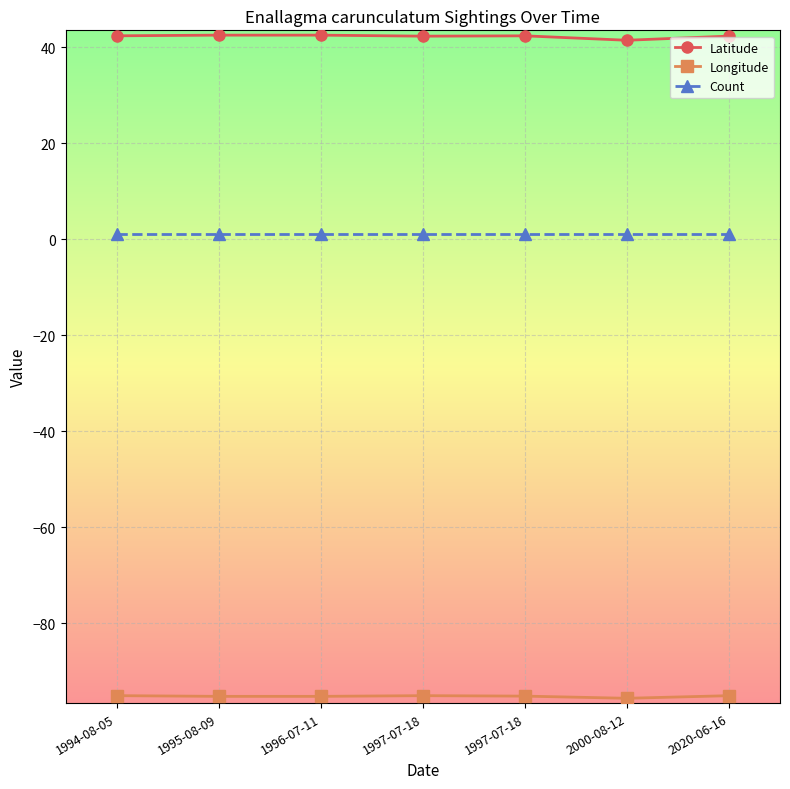

What are all the series names shown in the legend?

Latitude, Longitude, Count